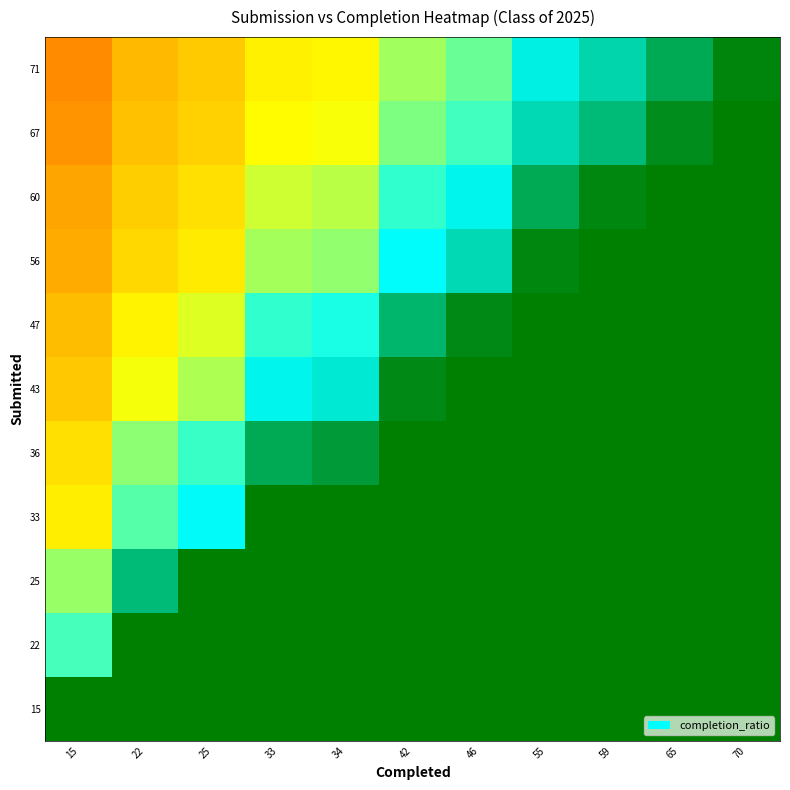

How many categories are shown in the chart?

11